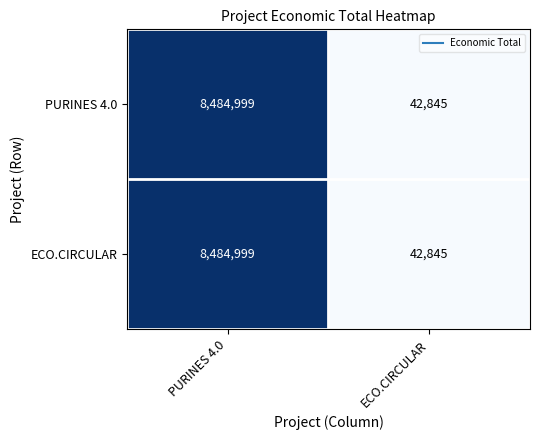

At which category is the sum across all series the highest?

PURINES 4.0